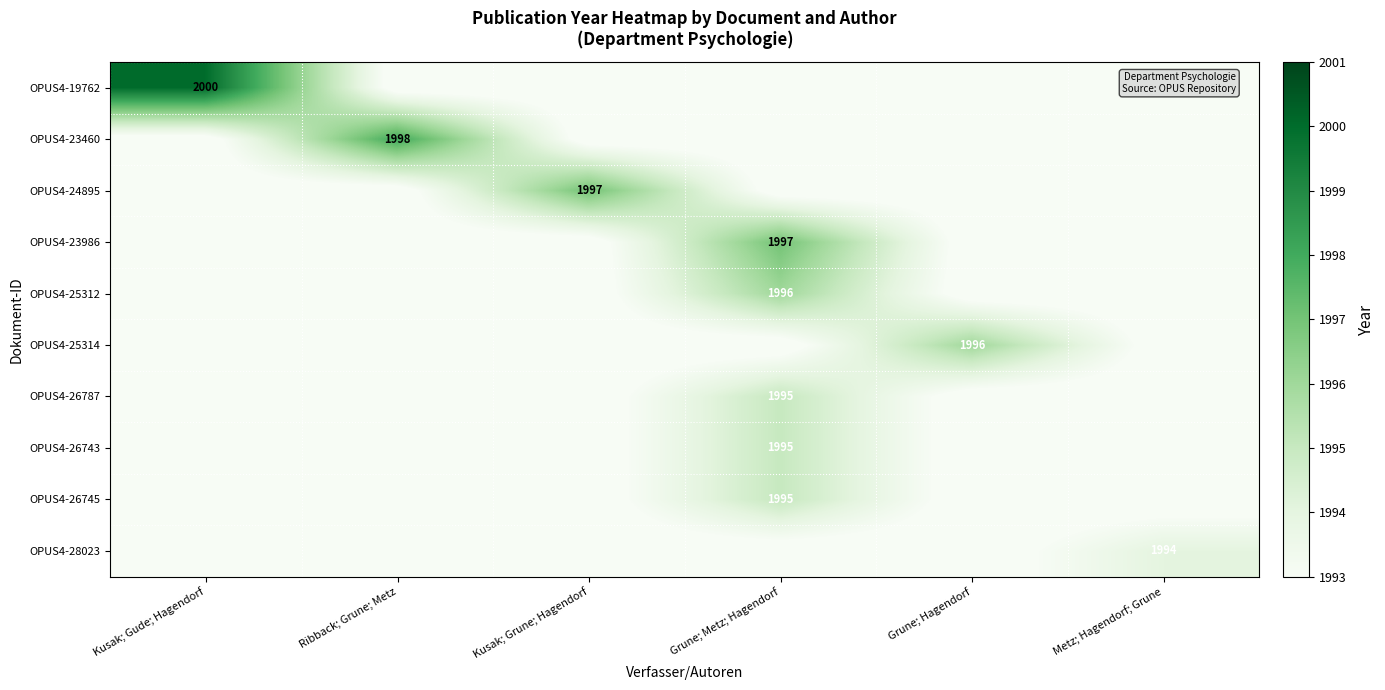

What is the average value of the OPUS4-19762 series?

1993.8